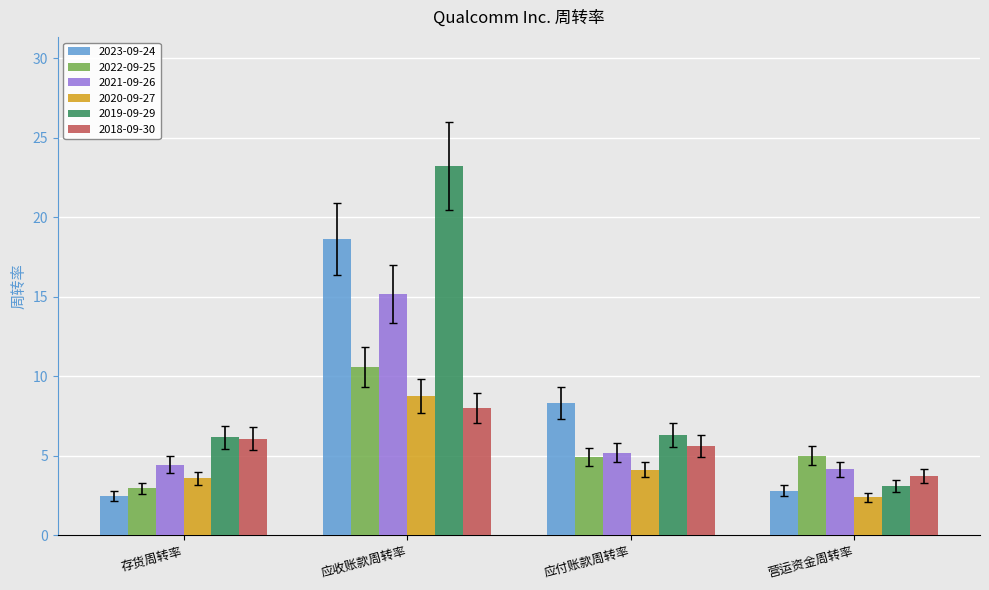

List the series in order of their peak value, highest first.

2019-09-29, 2023-09-24, 2021-09-26, 2022-09-25, 2020-09-27, 2018-09-30